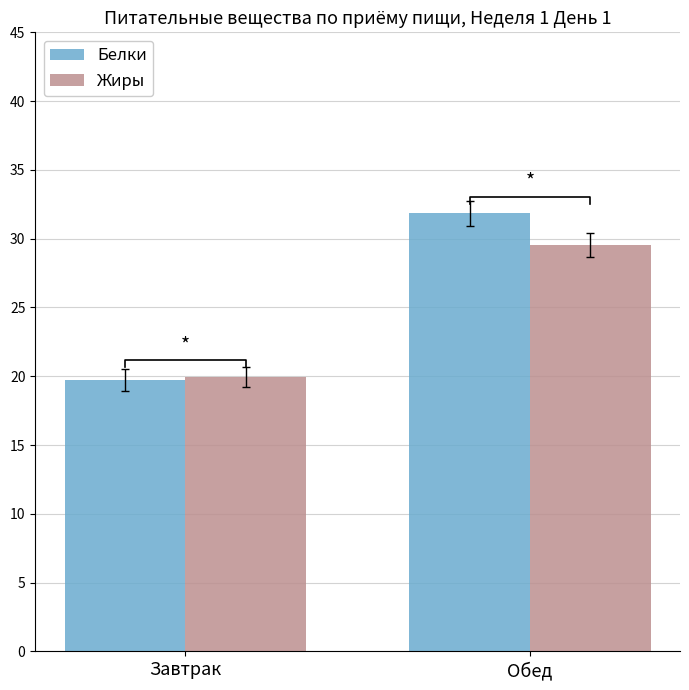

How many values in the Белки series exceed 31?

1